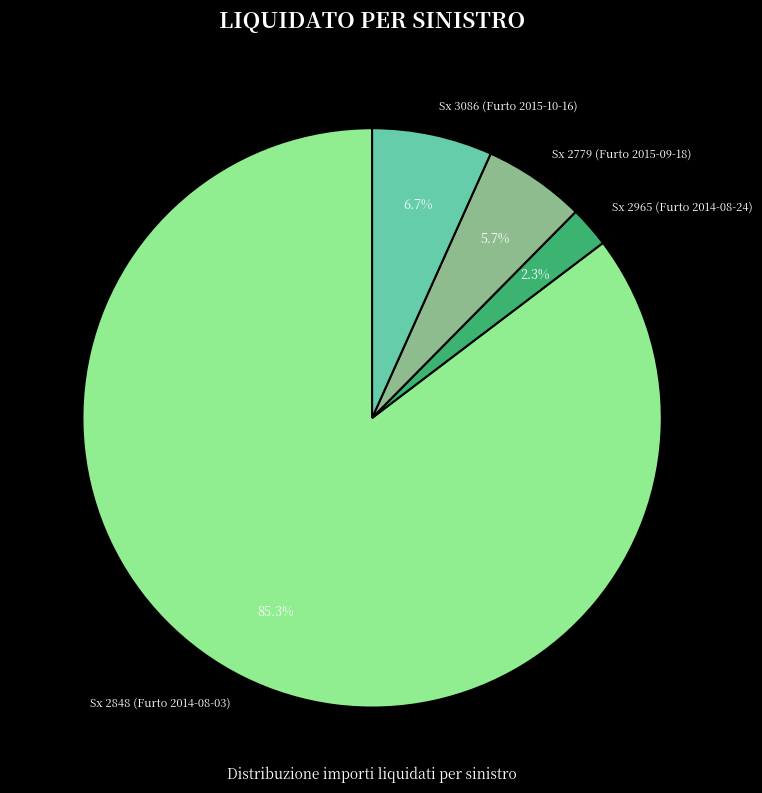

Is there any slice that represents more than half of the pie?

Yes